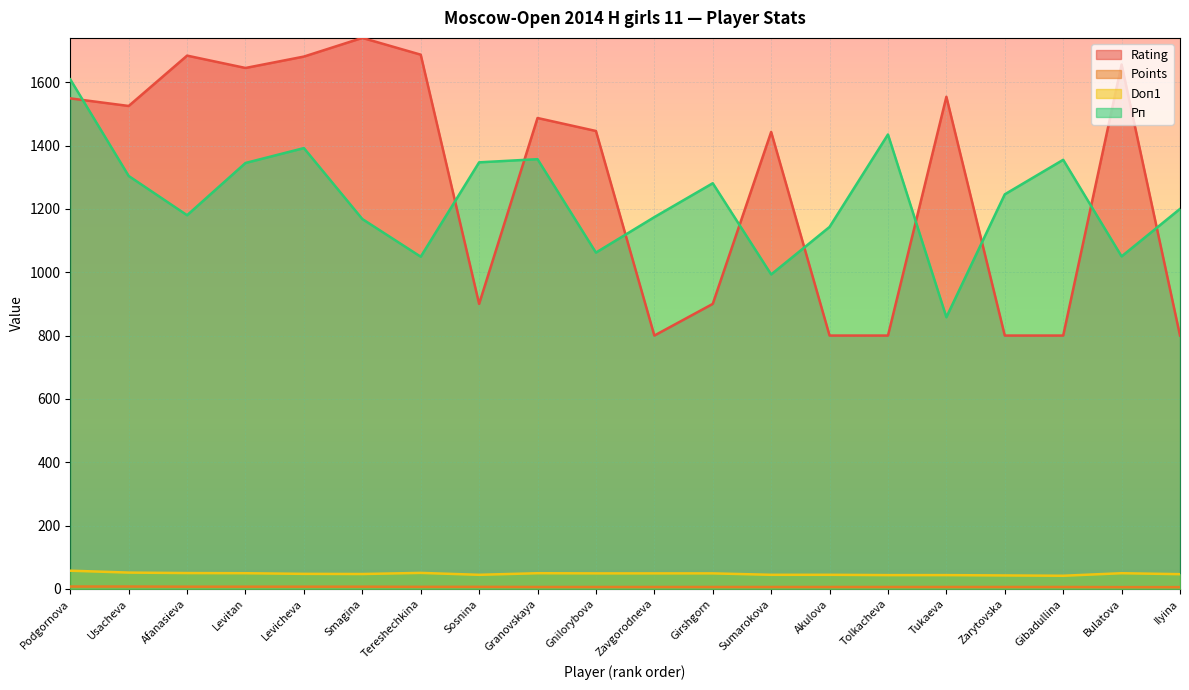

Which has a higher value, Gnilorybova or Afanasieva?

Afanasieva